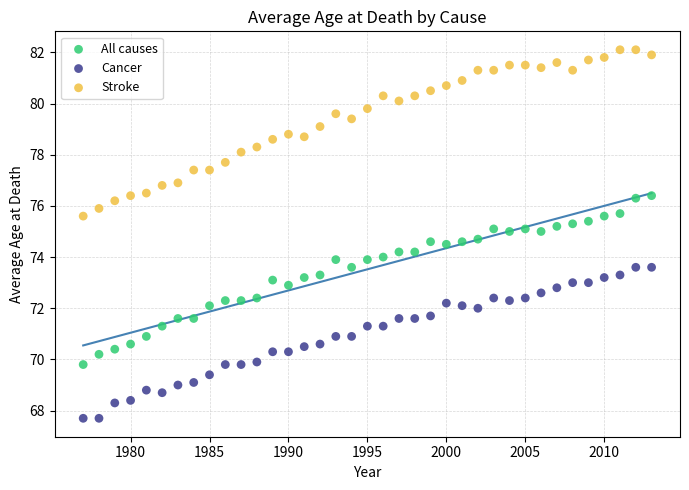

Across all data points, what is the range of X values (max minus min)?

36.0